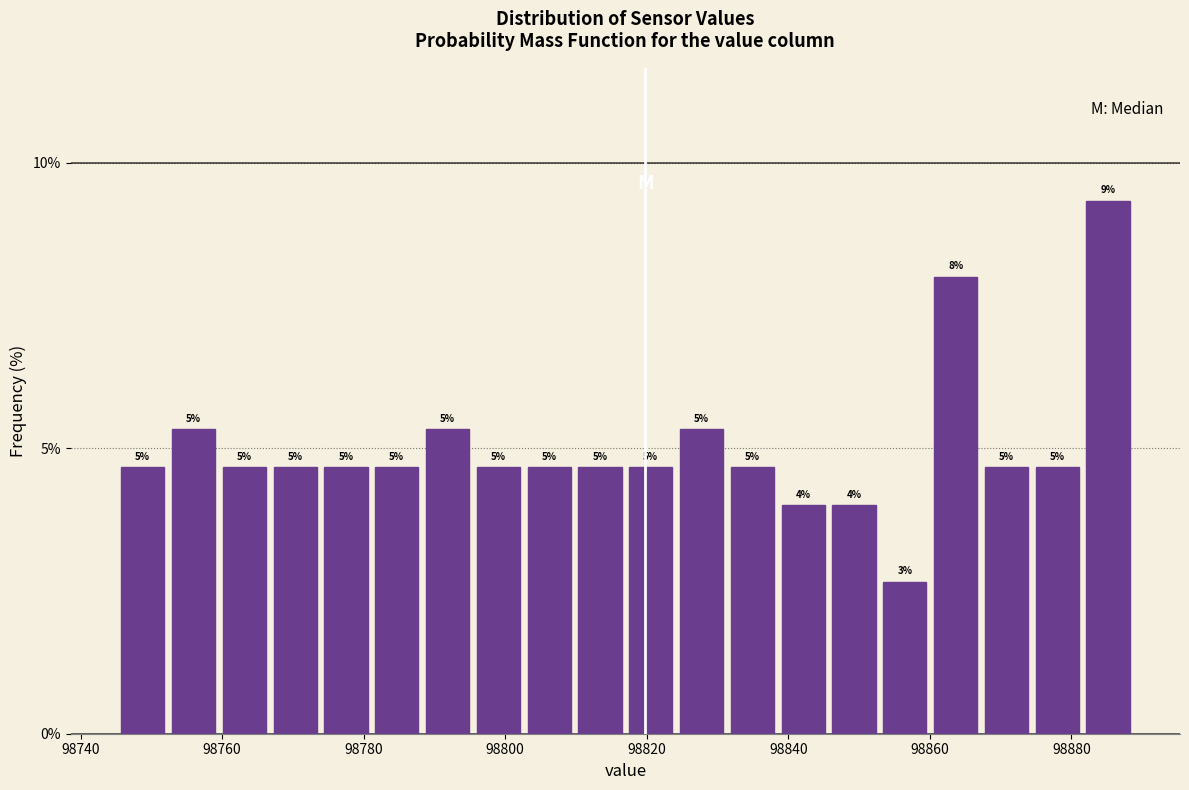

Around what value on the x-axis is the tallest bar? Give the approximate position of its centre, as read against the axis.

98886